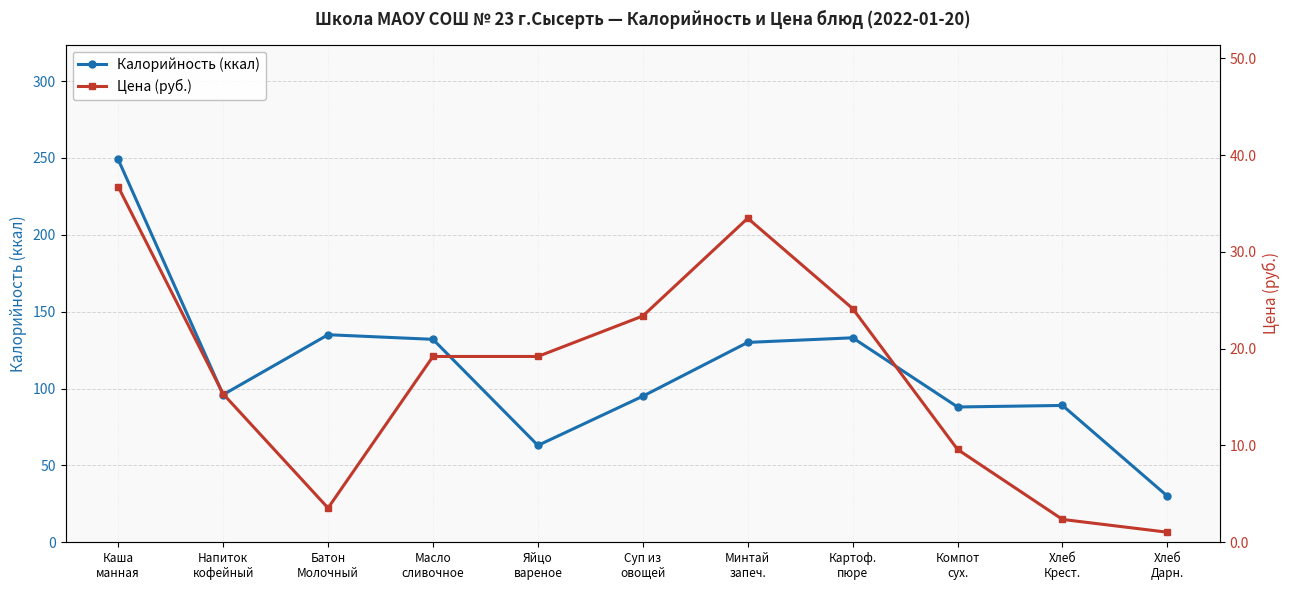

Reading left to right, what are all the values shown in this chart?

Калорийность (ккал): Каша
манная=249.0	Напиток
кофейный=96.0	Батон
Молочный=135.0	Масло
сливочное=132.0	Яйцо
вареное=63.0	Суп из
овощей=95.0	Минтай
запеч.=130.0	Картоф.
пюре=133.0	Компот
сух.=88.0	Хлеб
Крест.=89.0	Хлеб
Дарн.=30.0
Цена (руб.): Каша
манная=36.7	Напиток
кофейный=15.3	Батон
Молочный=3.5	Масло
сливочное=19.2	Яйцо
вареное=19.2	Суп из
овощей=23.4	Минтай
запеч.=33.5	Картоф.
пюре=24.1	Компот
сух.=9.6	Хлеб
Крест.=2.4	Хлеб
Дарн.=1.0